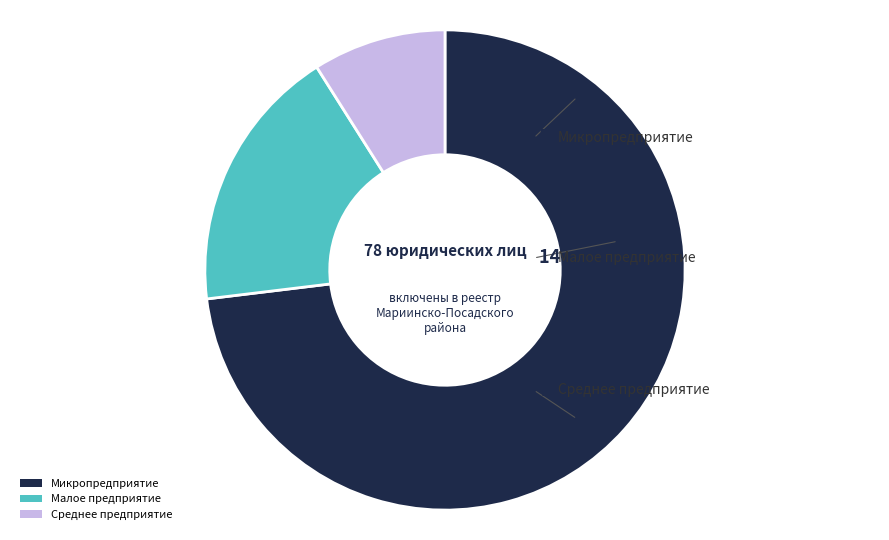

Is the sum of Микропредприятие and Малое предприятие greater than half?

Yes